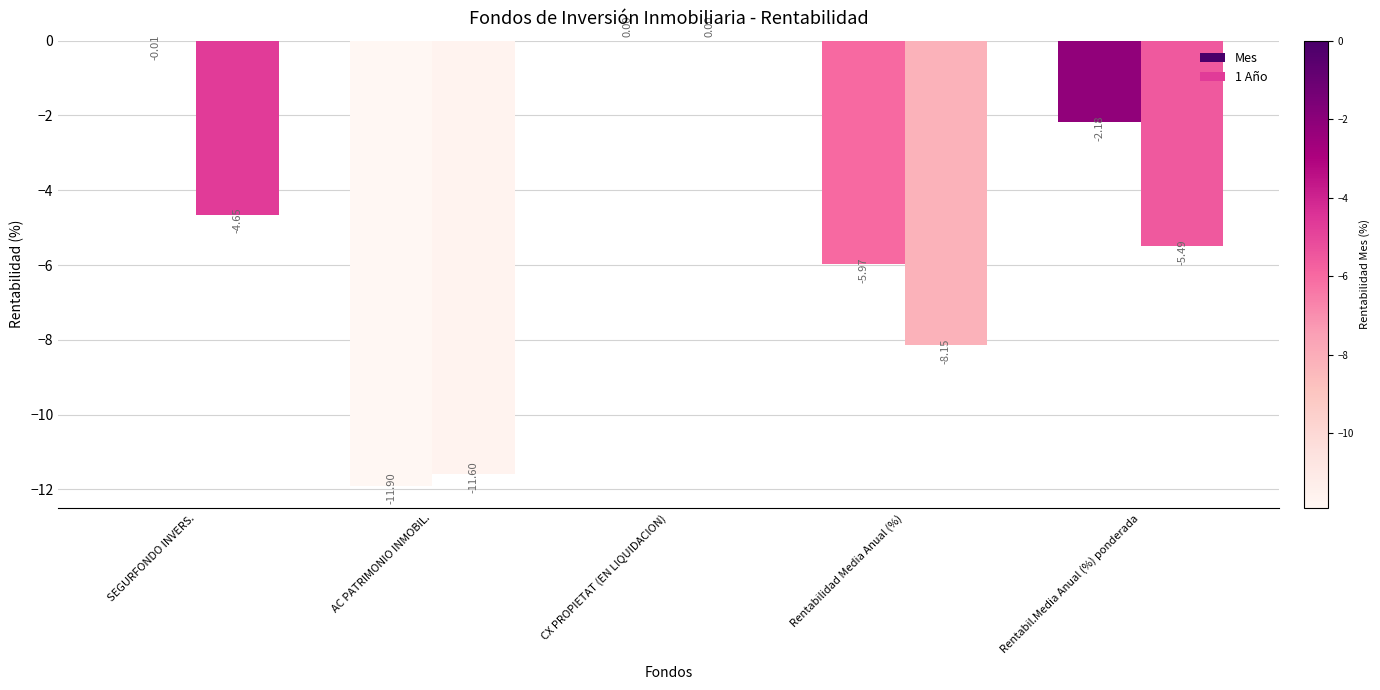

What is the difference between the 1 Año values at AC PATRIMONIO INMOBIL. and Rentabil.Media Anual (%) ponderada?

6.1